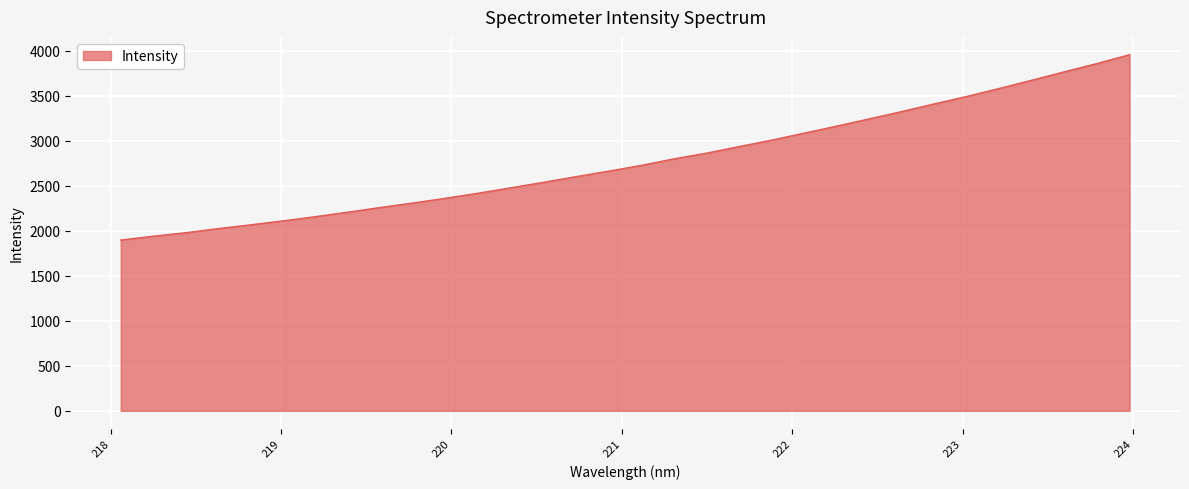

What is the difference between the maximum and minimum values?

2058.5